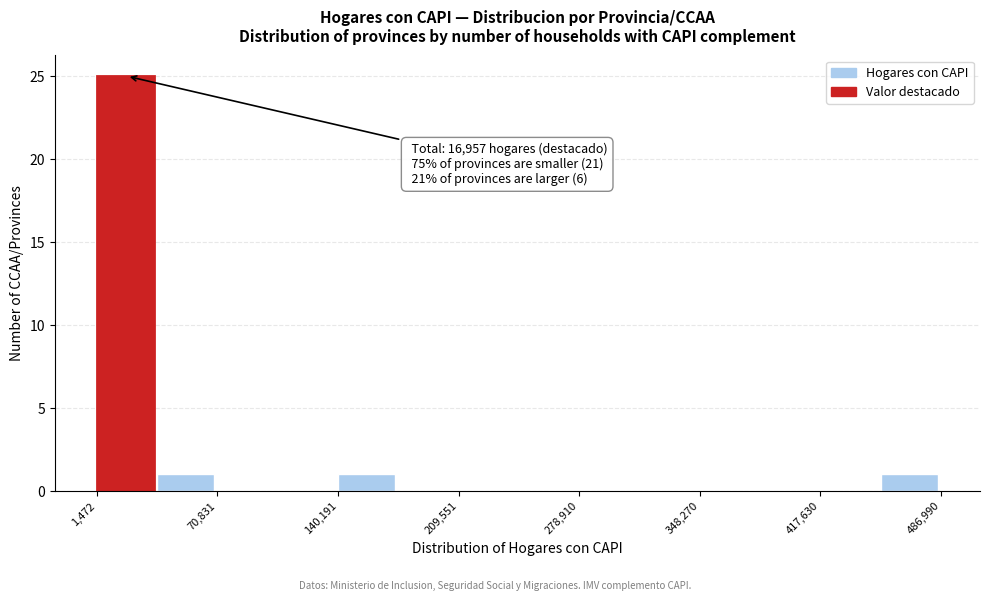

Read against the x-axis, roughly where is the centre of the tallest bar?

20000